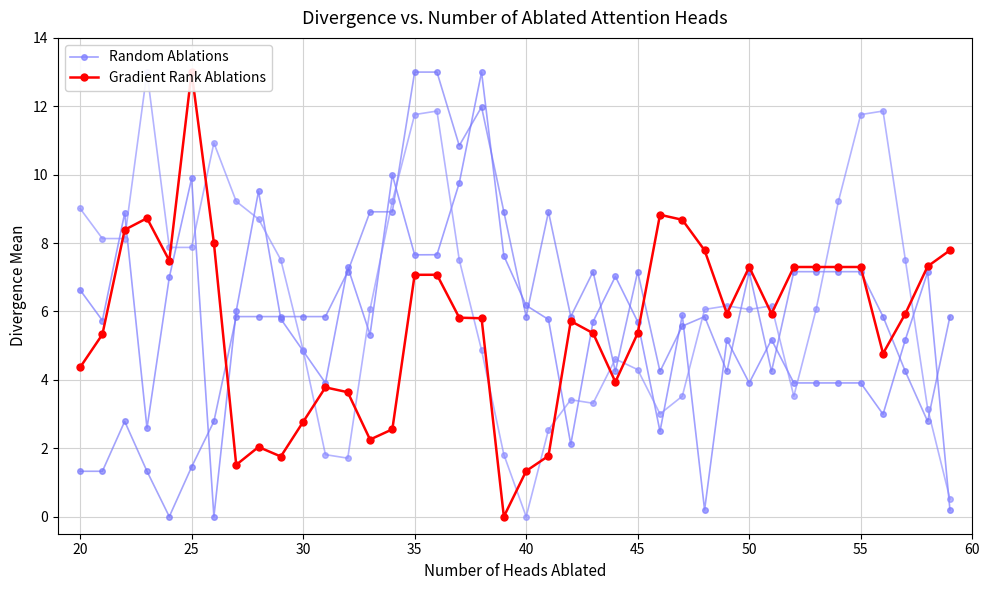

What is the maximum value for Random Ablations?

13.0